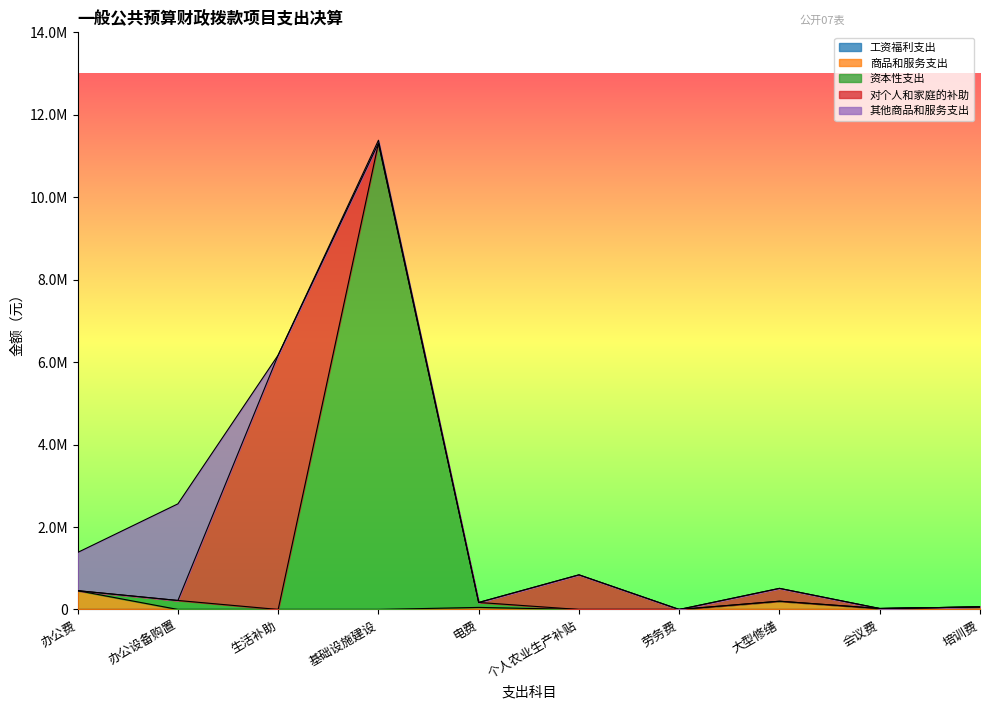

True or false: 对个人和家庭的补助 and 工资福利支出 cross at least once.

False